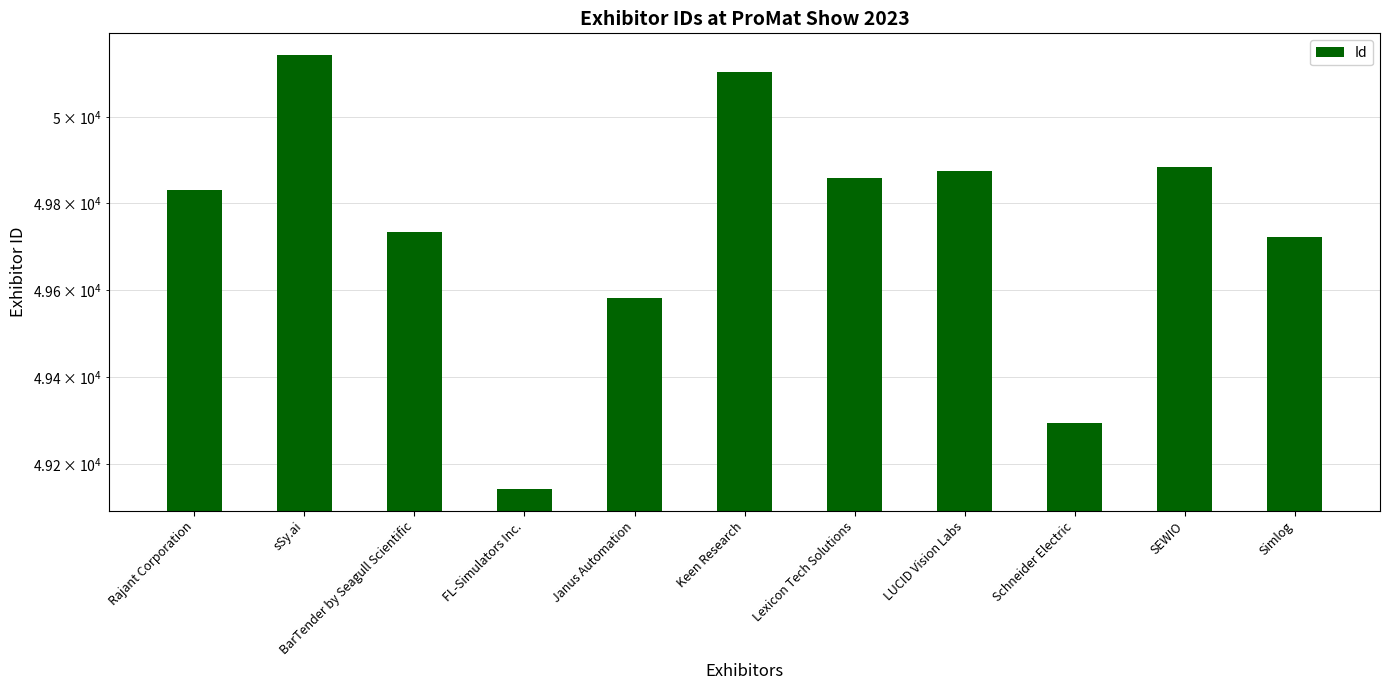

True or false: the data shows 78458 at Simlog.

False